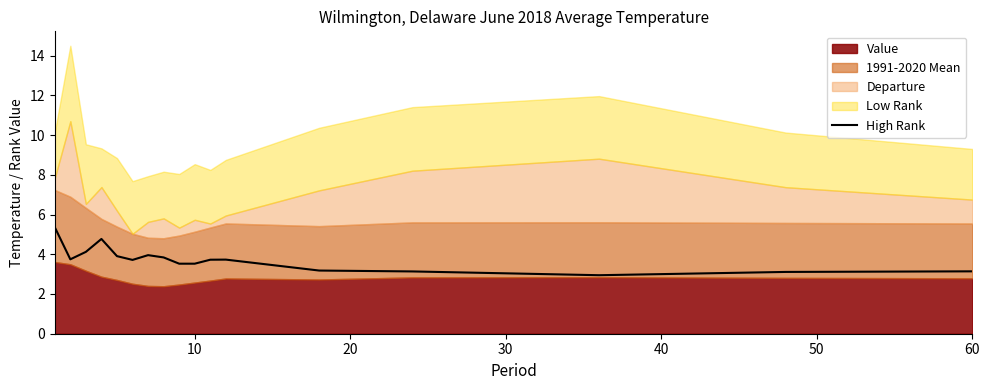

What is the minimum value for High Rank?

2.9